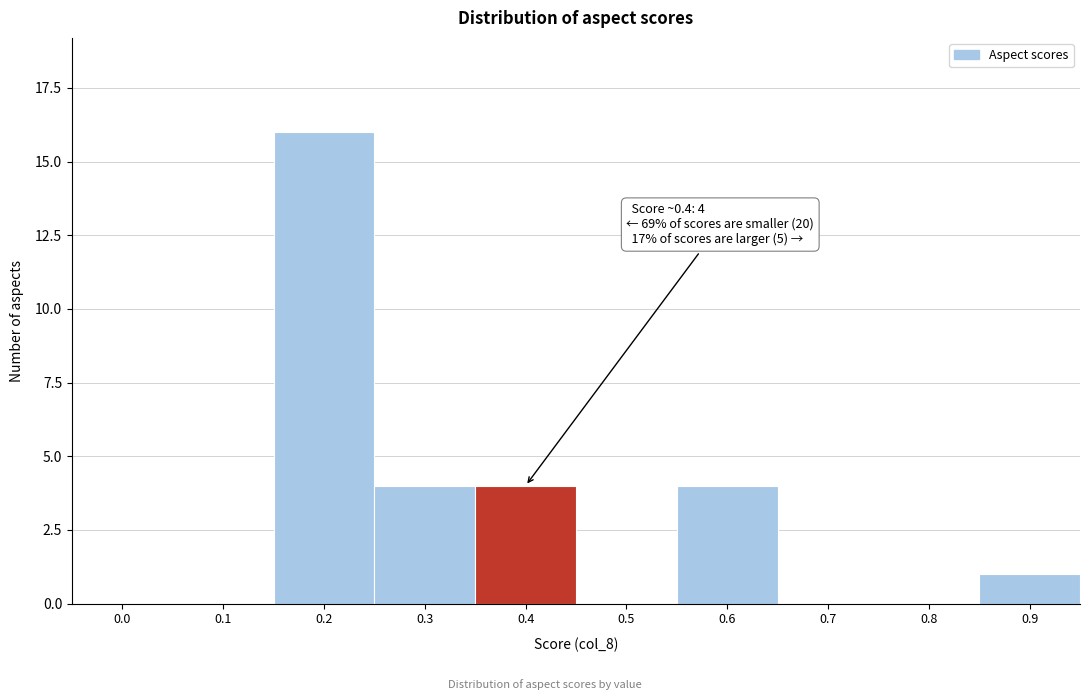

Reading left to right, transcribe all the data shown in this chart.

0.0=0	0.1=0	0.2=16	0.3=4	0.4=4	0.5=0	0.6=4	0.7=0	0.8=0	0.9=1